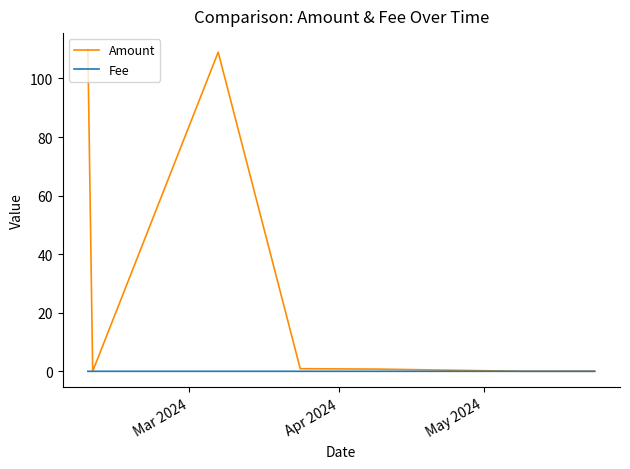

What is the greatest value displayed?

110.0